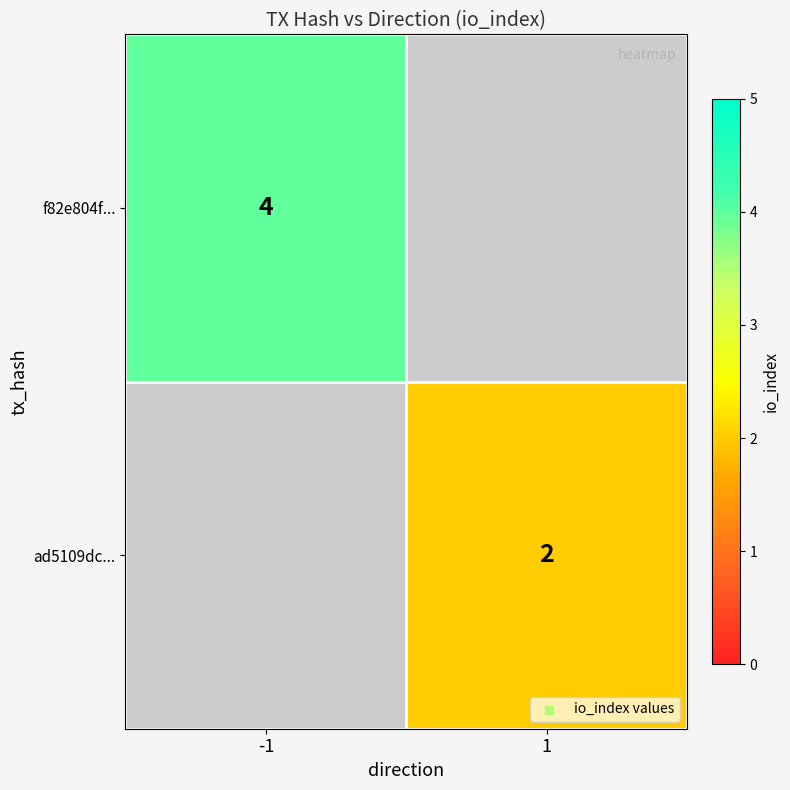

Which category has the lowest value across all series?

1